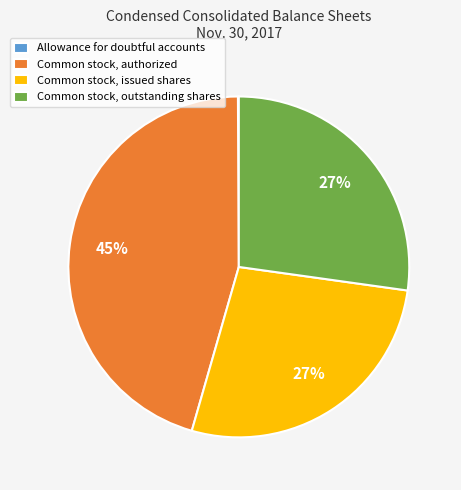

Which has a higher value, Common stock, outstanding shares or Common stock, authorized?

Common stock, authorized